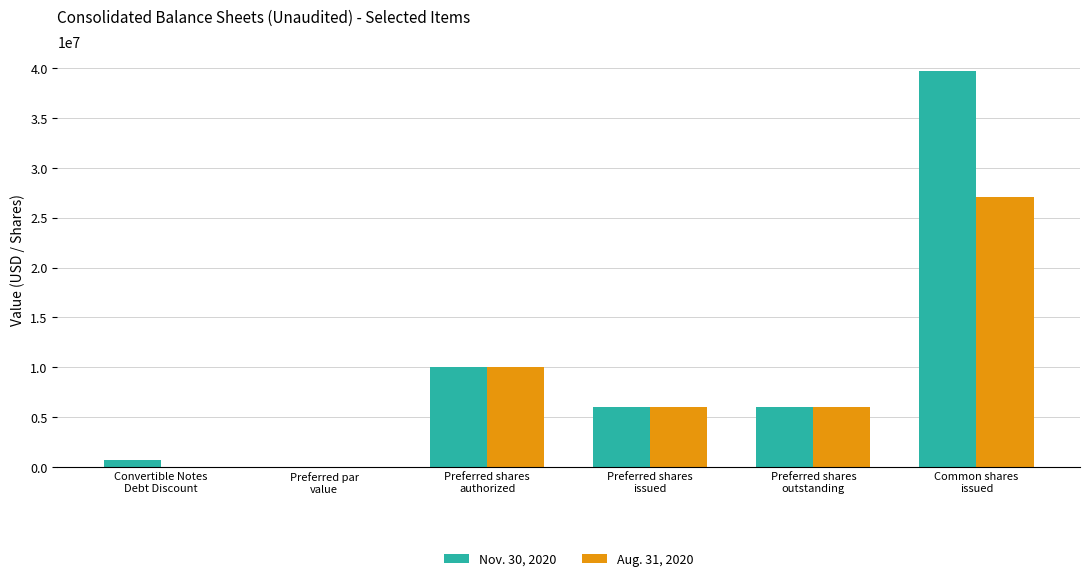

The Nov. 30, 2020 series shows 678246 at Convertible Notes
Debt Discount. True or false?

True